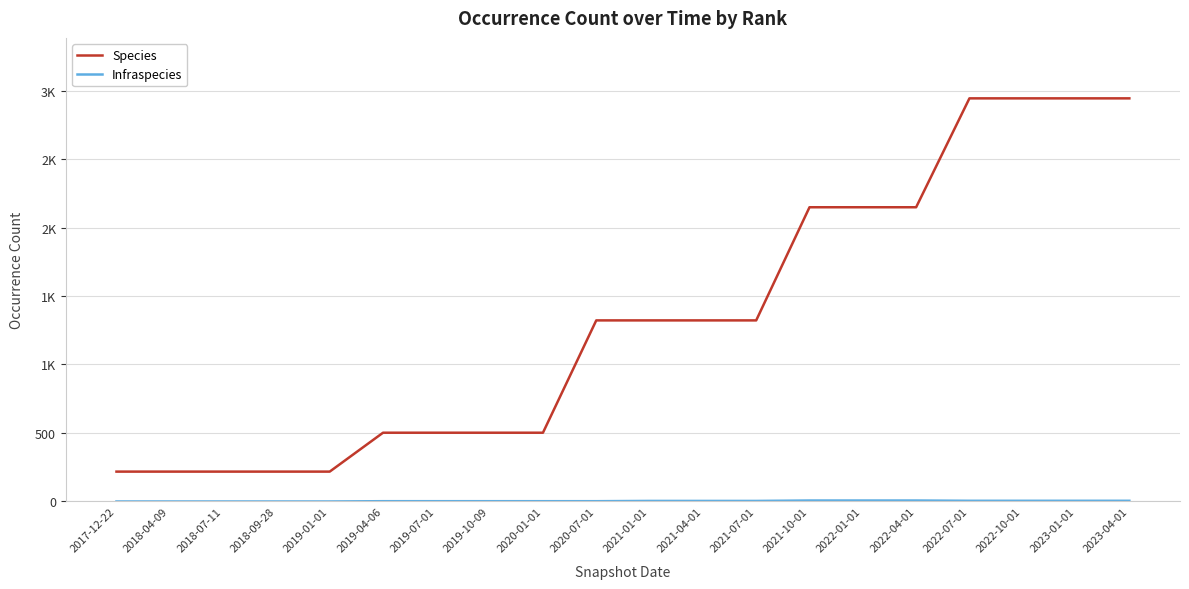

What is the value of the Species point at the 17th from the left?

2943